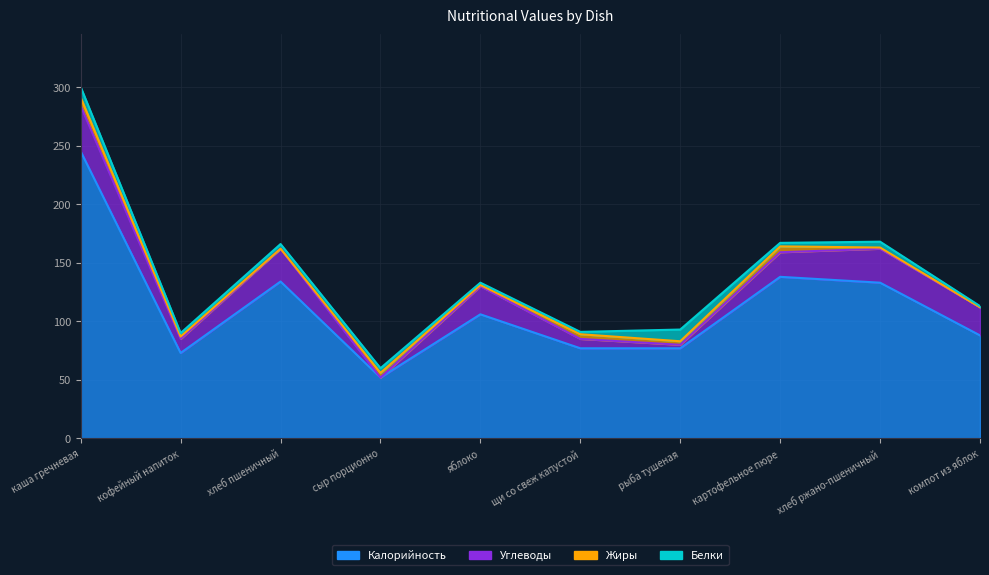

Reading left to right, list all the values displayed in this chart.

Калорийность: каша гречневая=245	кофейный напиток=73	хлеб пшеничный=134	сыр порционно=52	яблоко=106	щи со свеж капустой=77	рыба тушеная=77	картофельное пюре=138	хлеб ржано-пшеничный=133	компот из яблок=88
Белки: каша гречневая=9	кофейный напиток=3	хлеб пшеничный=4	сыр порционно=4	яблоко=2	щи со свеж капустой=2	рыба тушеная=10	картофельное пюре=3	хлеб ржано-пшеничный=5	компот из яблок=1
Жиры: каша гречневая=7	кофейный напиток=2	хлеб пшеничный=0	сыр порционно=4	яблоко=1	щи со свеж капустой=4	рыба тушеная=3	картофельное пюре=5	хлеб ржано-пшеничный=1	компот из яблок=0
Углеводы: каша гречневая=39	кофейный напиток=12	хлеб пшеничный=28	сыр порционно=0	яблоко=24	щи со свеж капустой=8	рыба тушеная=3	картофельное пюре=21	хлеб ржано-пшеничный=29	компот из яблок=24